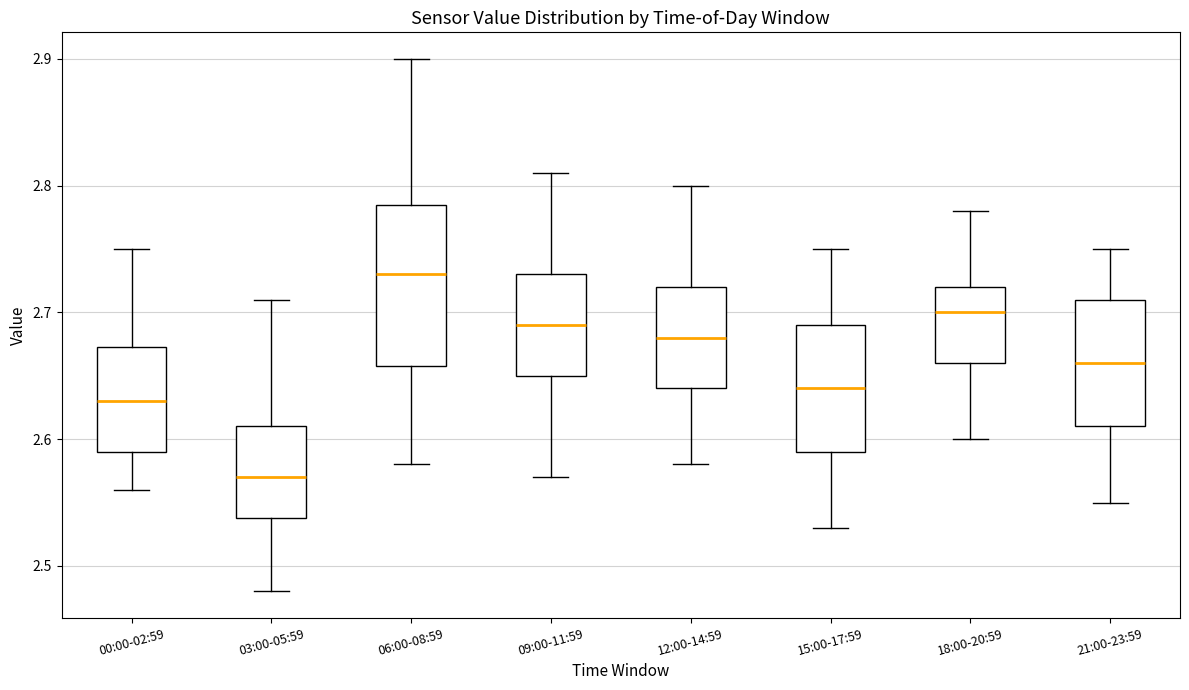

Where is the lower edge of the box for 00:00-02:59 on the y-axis? The values are not printed on the chart, so give them approximately, as read against the axis.

2.59